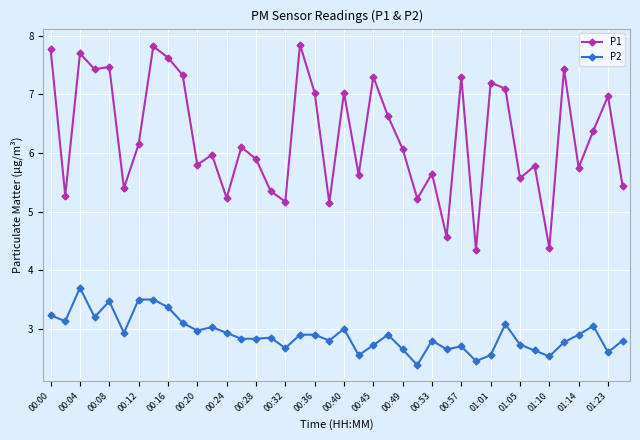

What is the minimum value shown in the chart?

2.4